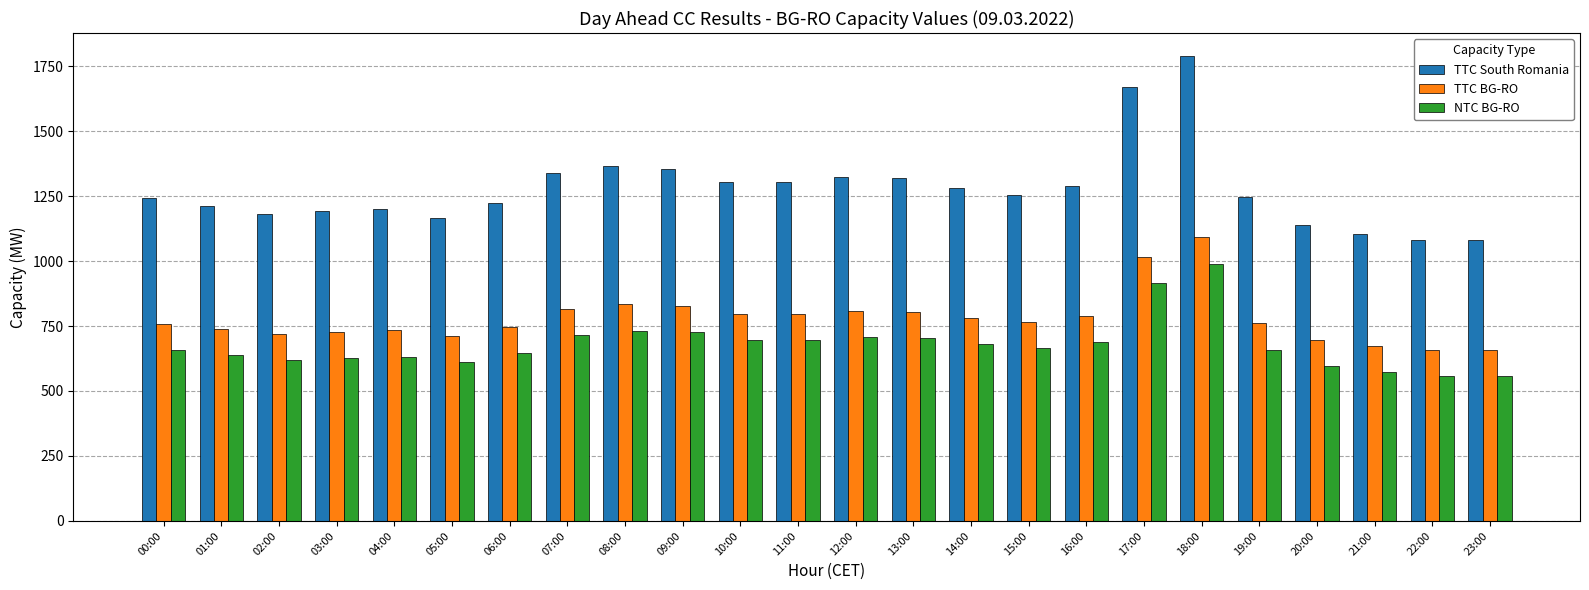

How many groups of bars are there?

24